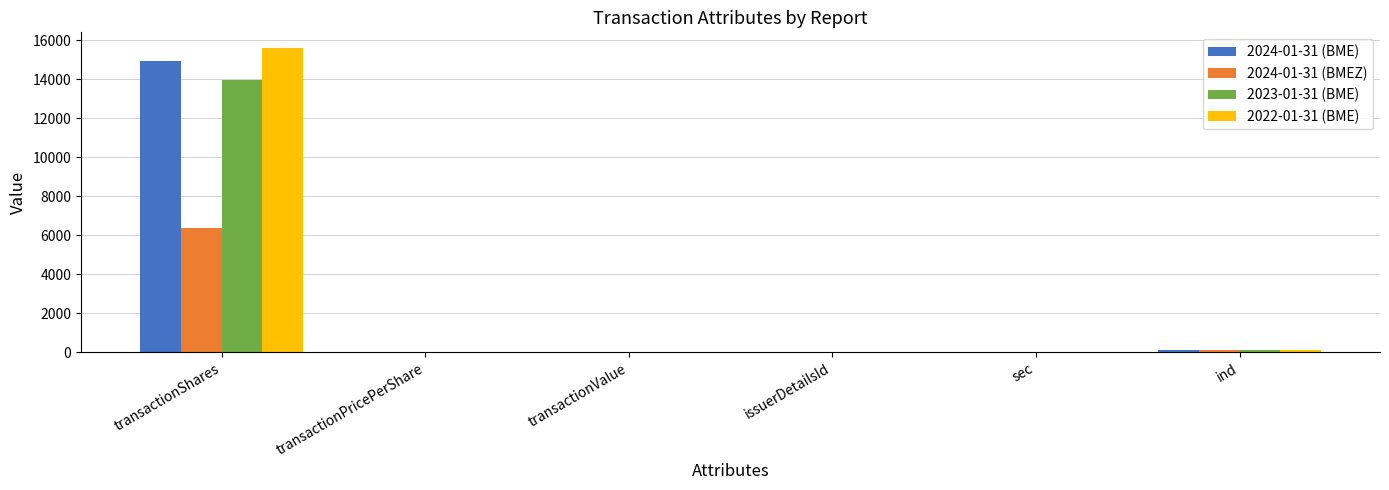

At which label does 2022-01-31 (BME) reach its peak?

transactionShares